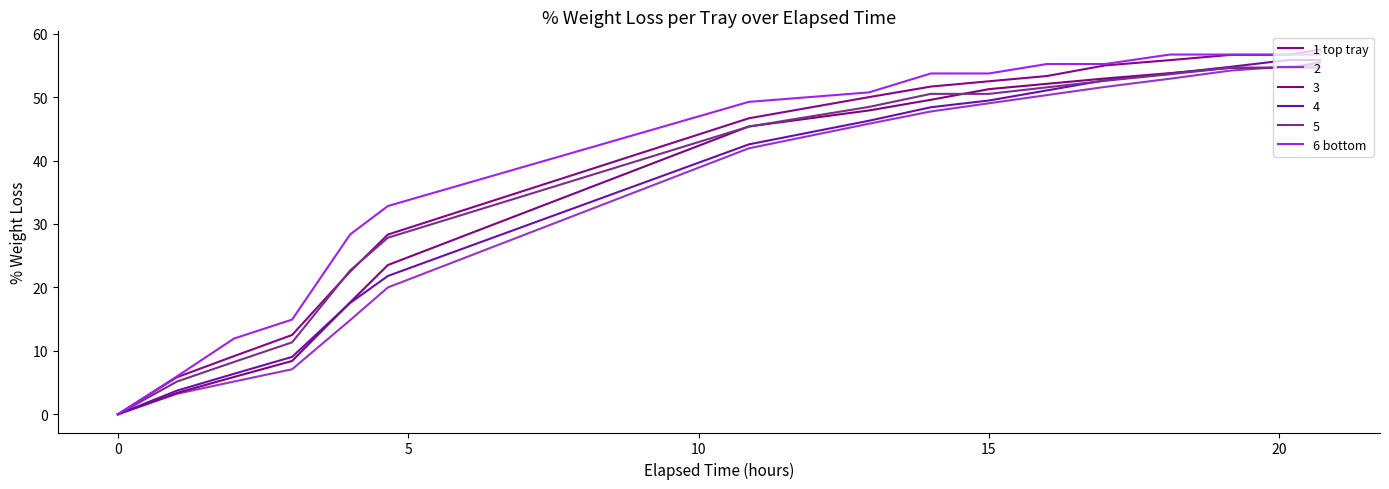

Does the chart display data point markers on the line(s)?

No